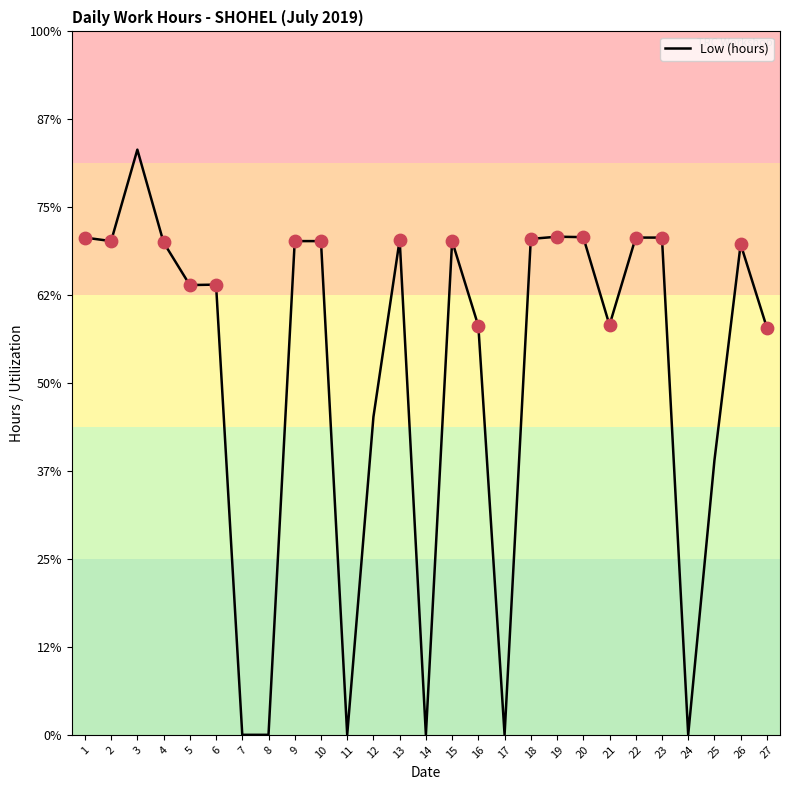

Which has a higher value, 20 or 15?

20